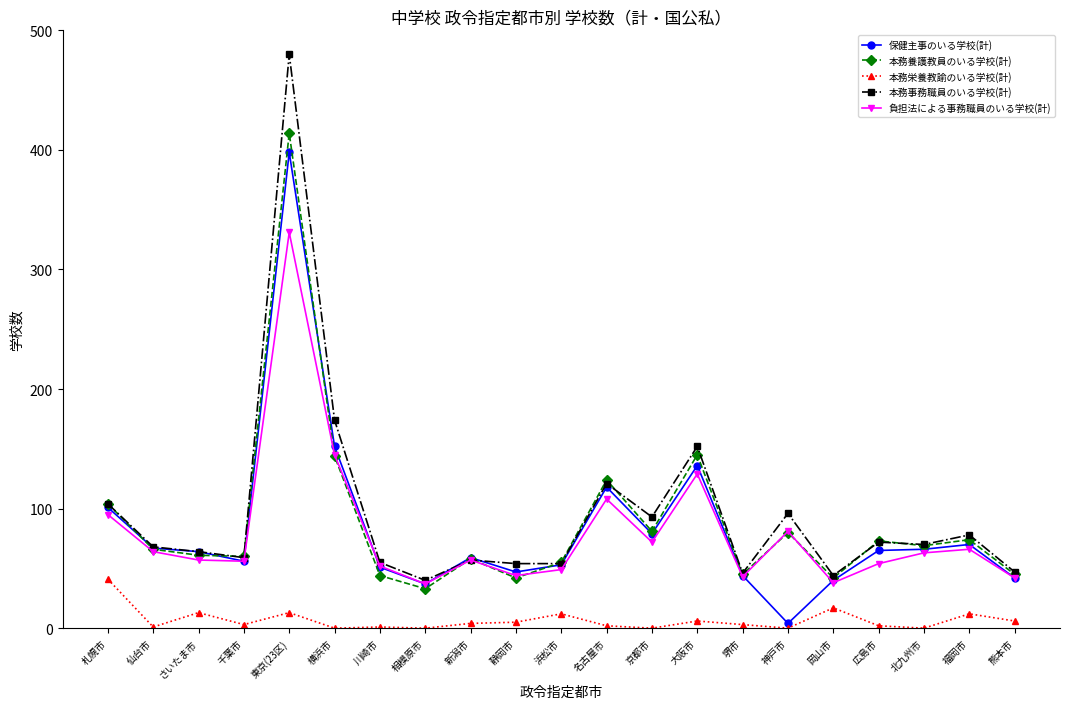

What is the difference between the highest and lowest values at 北九州市?

70